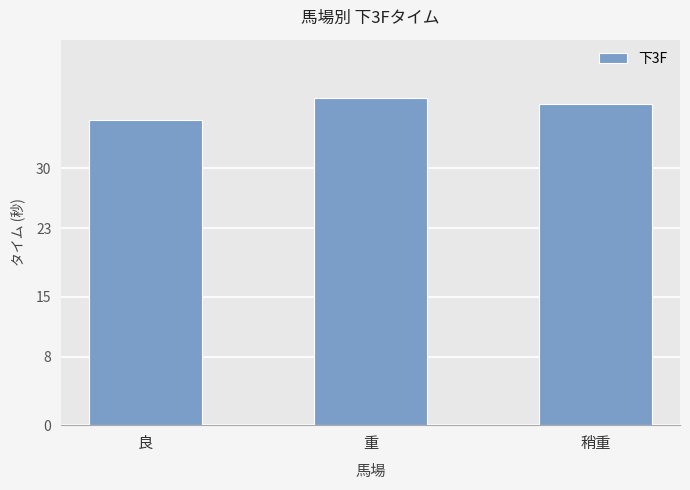

The value at 稍重 is 15.8. True or false?

False